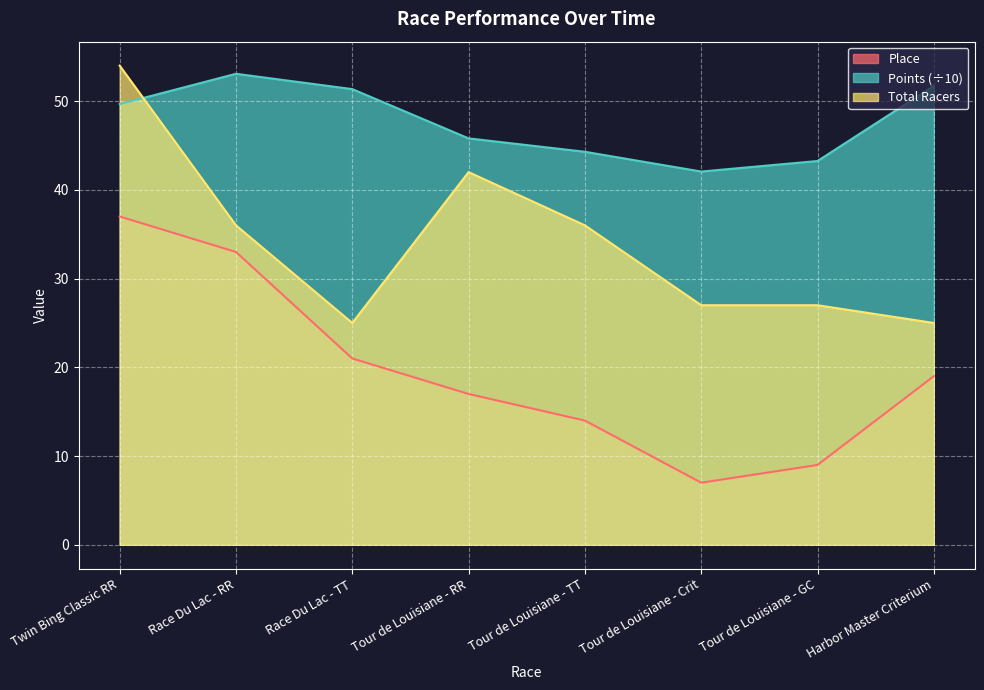

Reading right to left, list all the values displayed in this chart.

Place: 19.0	9.0	7.0	14.0	17.0	21.0	33.0	37.0
Points: 51.7	43.3	42.1	44.3	45.8	51.4	53.1	49.7
Total Racers: 25.0	27.0	27.0	36.0	42.0	25.0	36.0	54.0